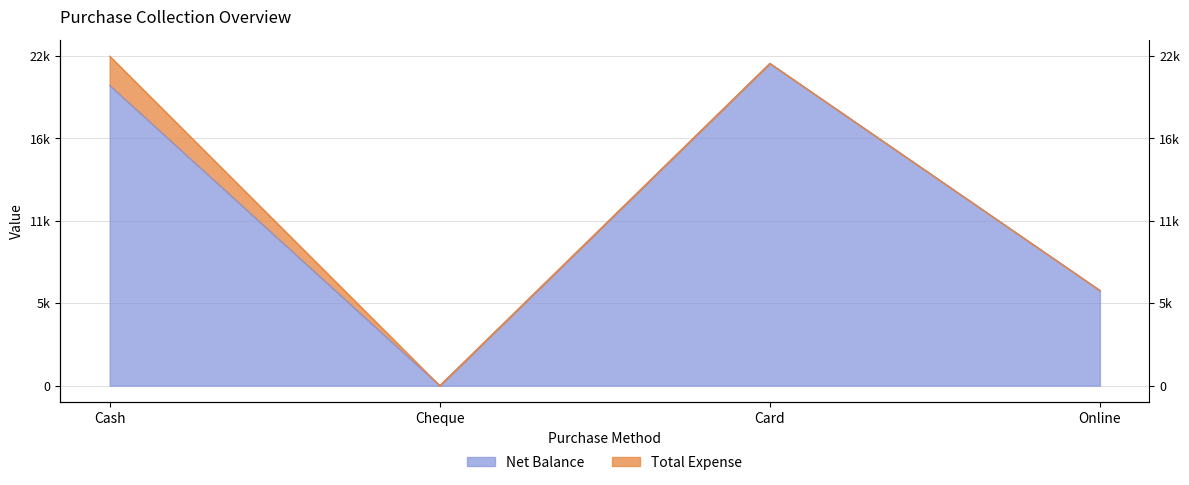

What value does the data have at Cash, to the nearest 50?

20500